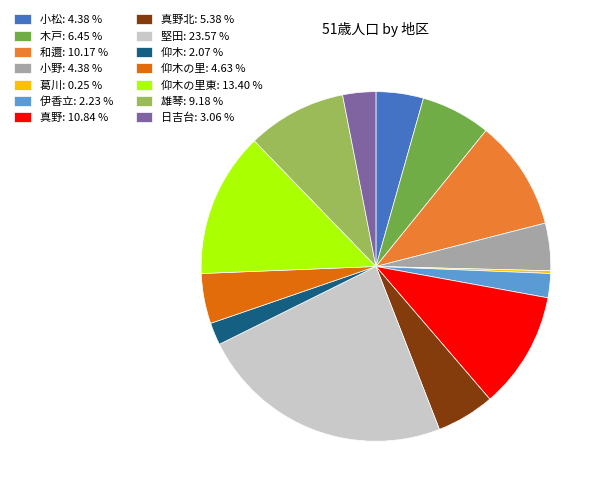

Does 真野: 10.84 % account for over 50% of the chart?

No